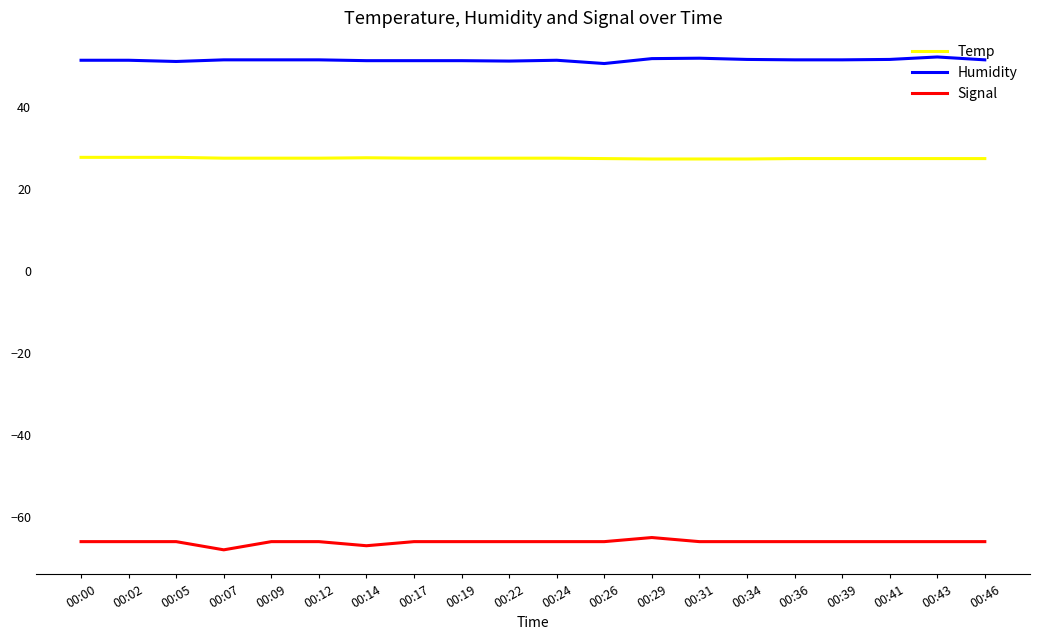

True or false: Signal and Temp cross at least once.

False